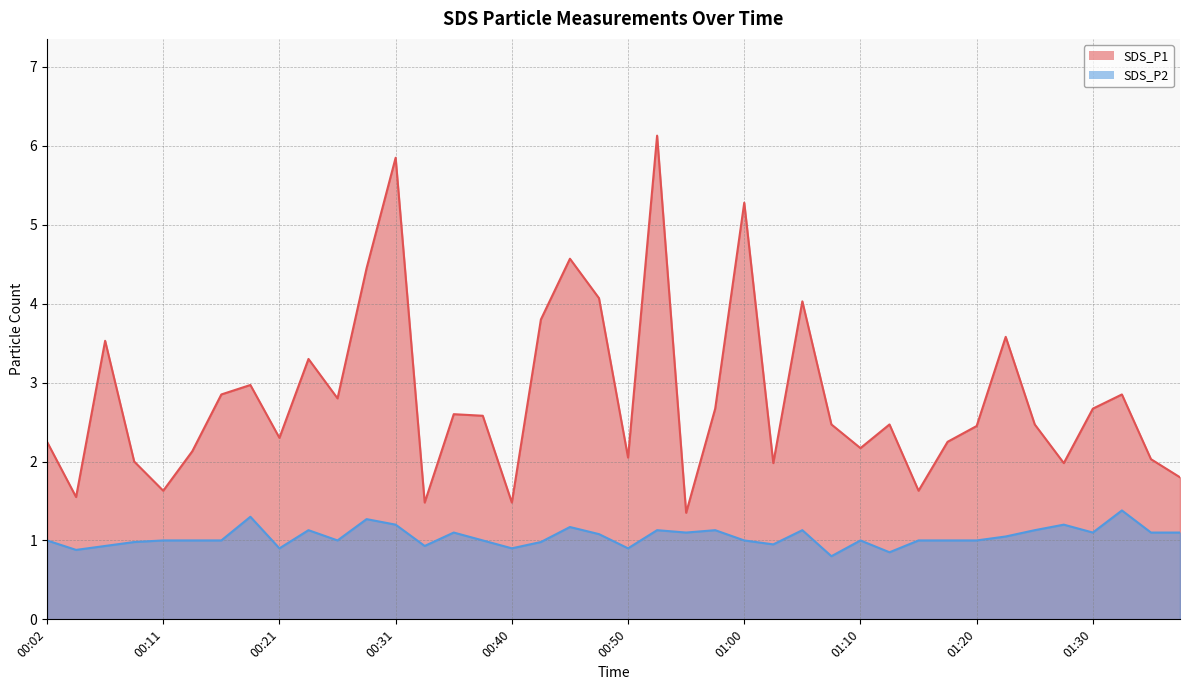

What is the difference between the SDS_P2 values at 00:23 and 00:50?

0.2